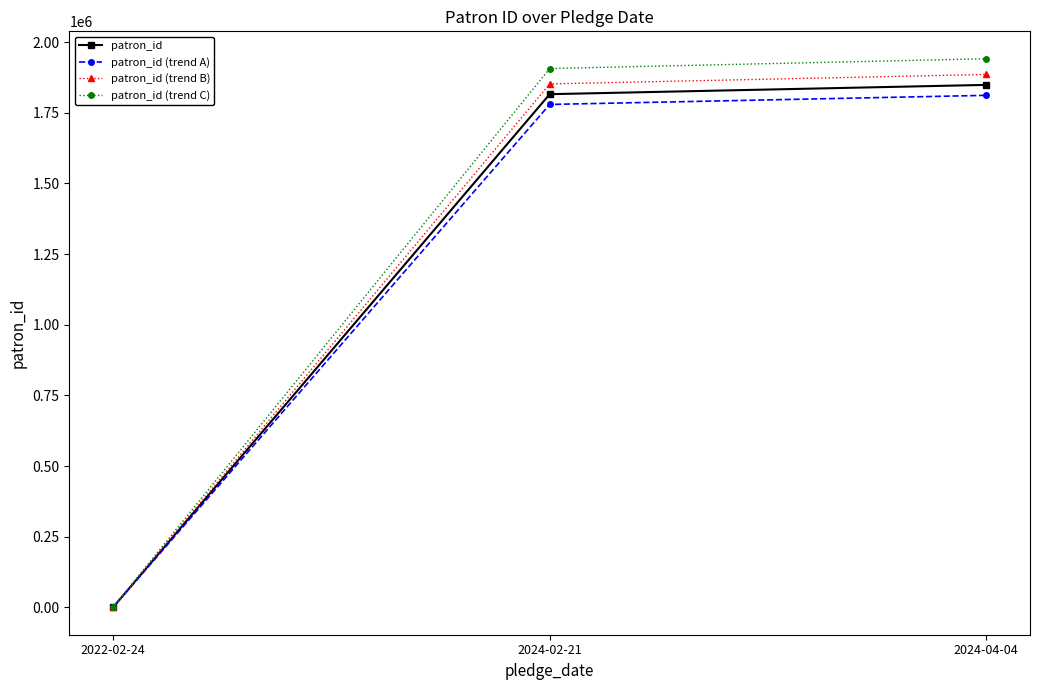

How many distinct data groups are displayed?

4